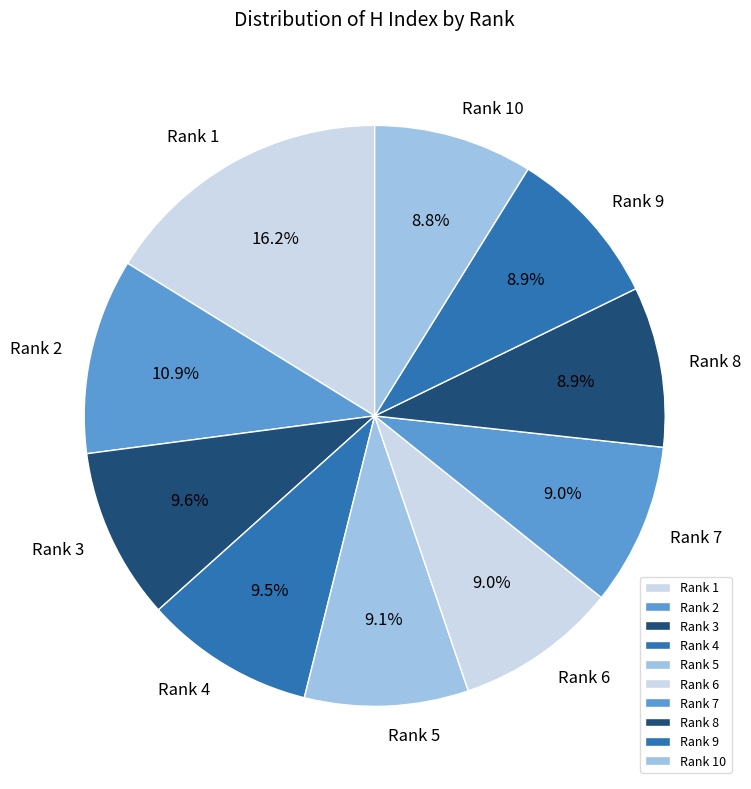

What percentage is the Rank 10 slice, to the nearest percent?

9%